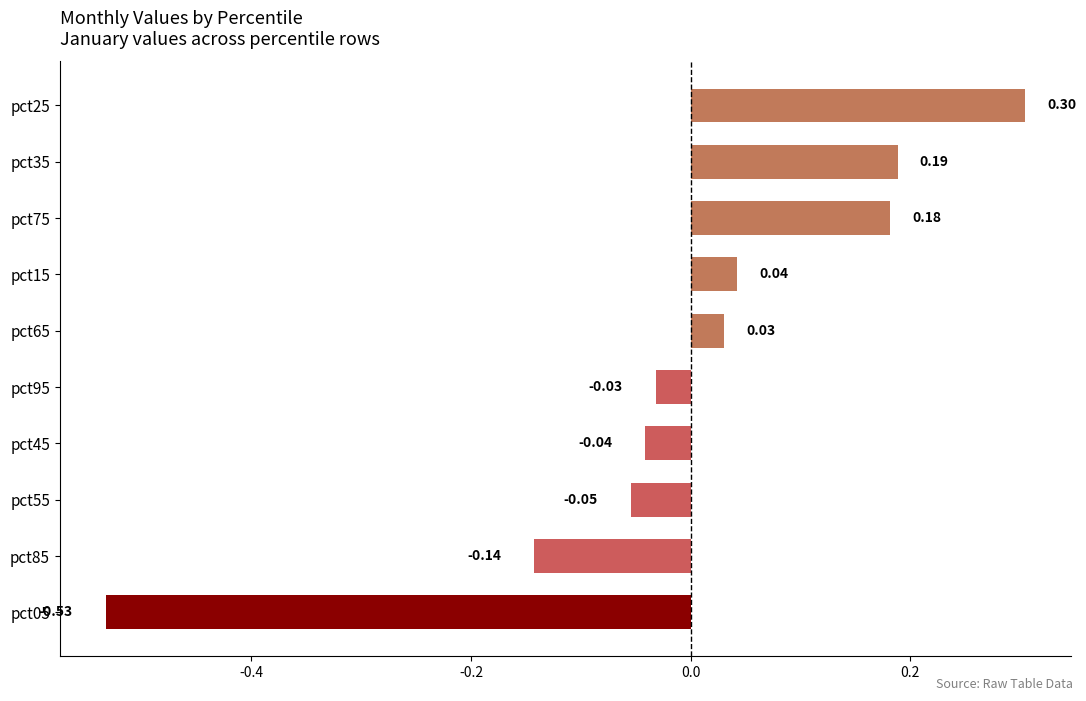

Between pct35 and pct55, which is larger?

pct35